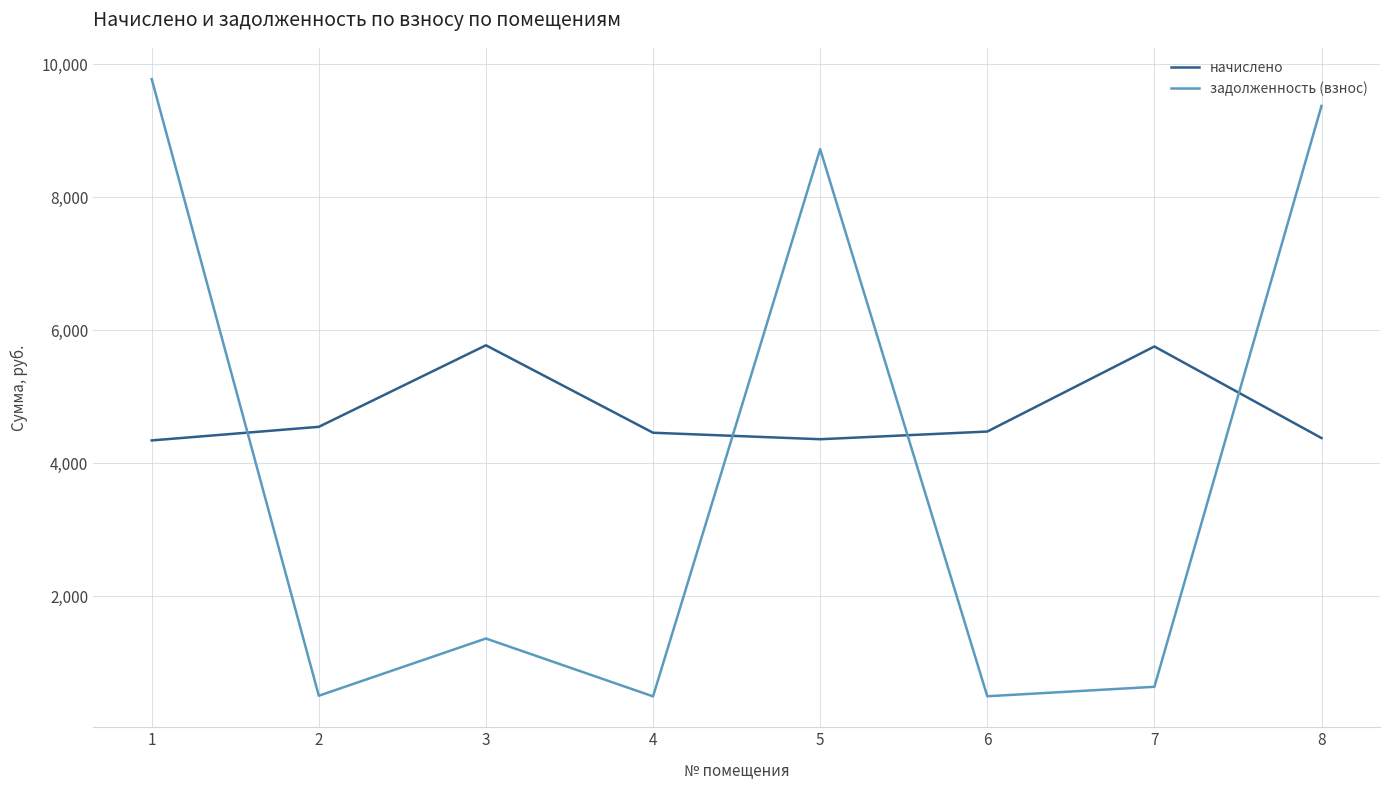

What is the minimum value for начислено?

4343.8